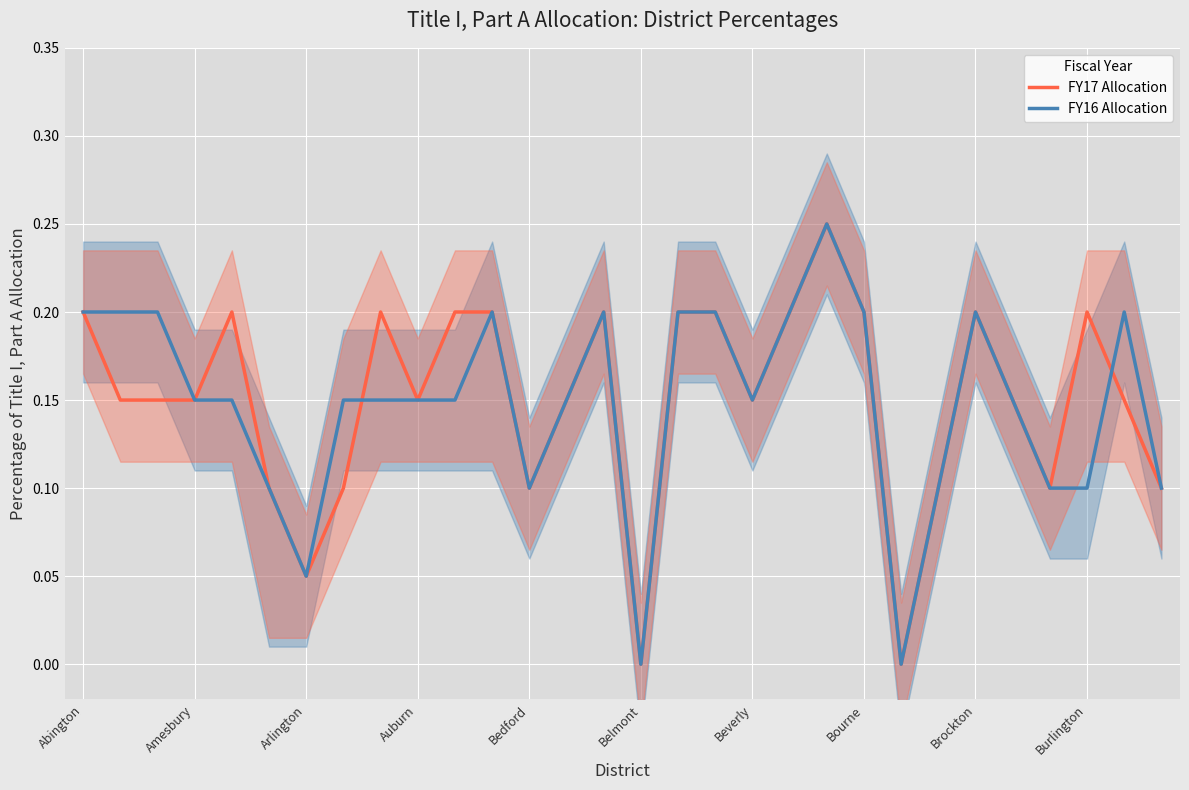

Reading right to left, extract all data points from this chart.

FY17 Allocation: 0.1	0.1	0.2	0.1	0.1	0.2	0.1	0.0	0.2	0.2	0.2	0.1	0.2	0.2	0.0	0.2	0.1	0.1	0.2	0.2	0.1	0.2	0.1	0.1	0.1	0.2	0.1	0.1	0.1	0.2
FY16 Allocation: 0.1	0.2	0.1	0.1	0.1	0.2	0.1	0.0	0.2	0.2	0.2	0.1	0.2	0.2	0.0	0.2	0.1	0.1	0.2	0.1	0.1	0.1	0.1	0.1	0.1	0.1	0.1	0.2	0.2	0.2